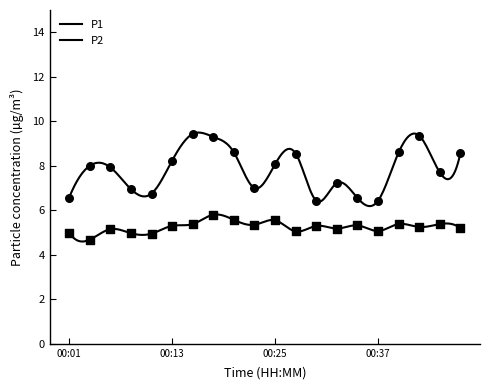

Which series has the widest spread of Y values?

P1